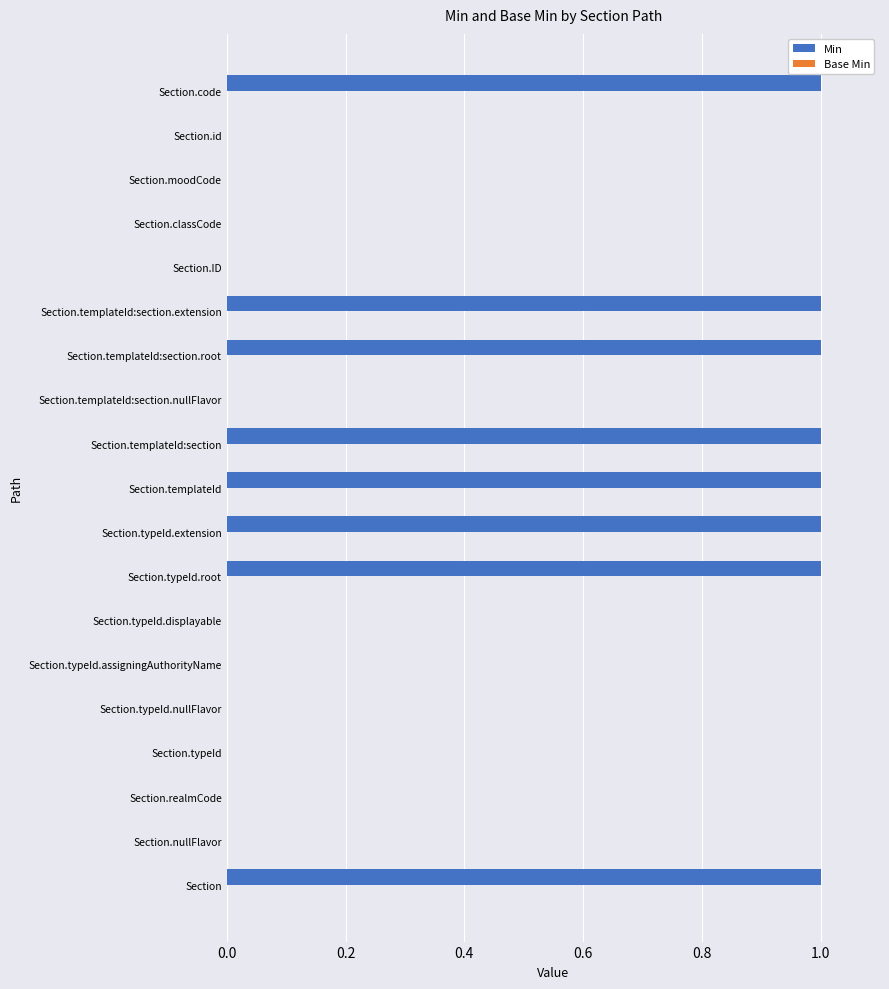

The value at Section.typeId.root is 1. True or false?

True